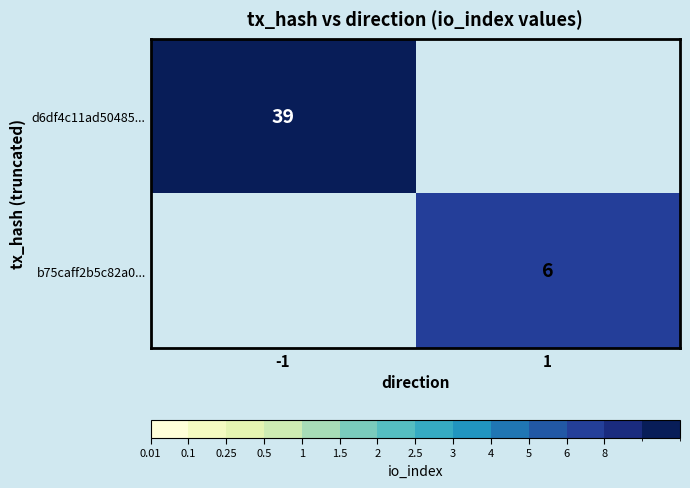

Between 1 and -1, which is larger?

-1